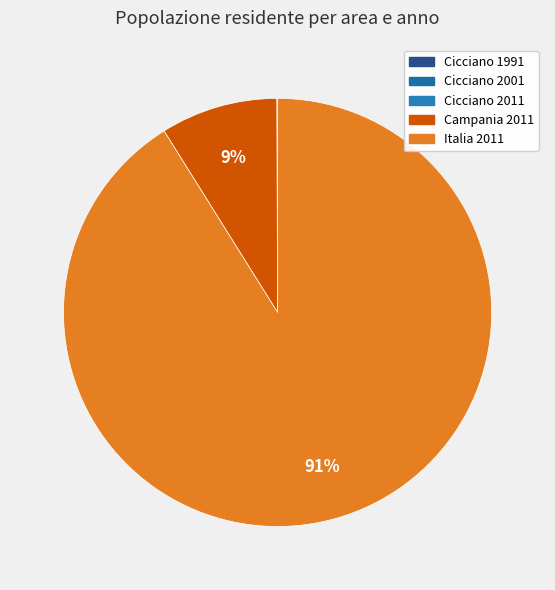

To the nearest percent, what is the average slice percentage?

20%